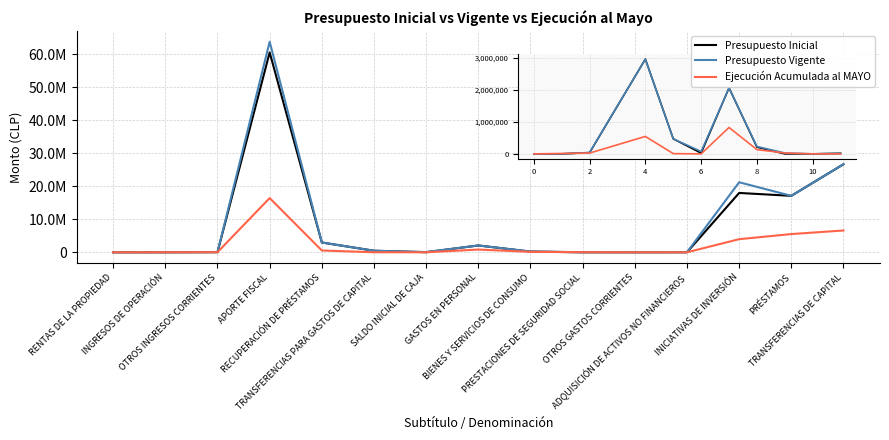

Does the chart display data point markers on the line(s)?

No